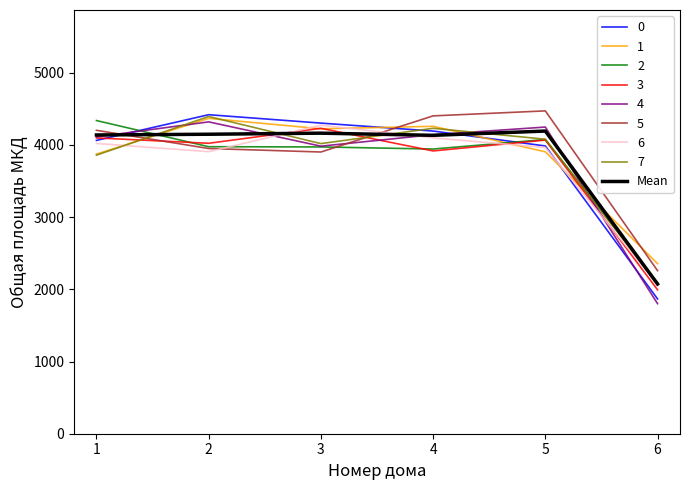

Which series ends up on top after the final intersection of Mean and 1?

1